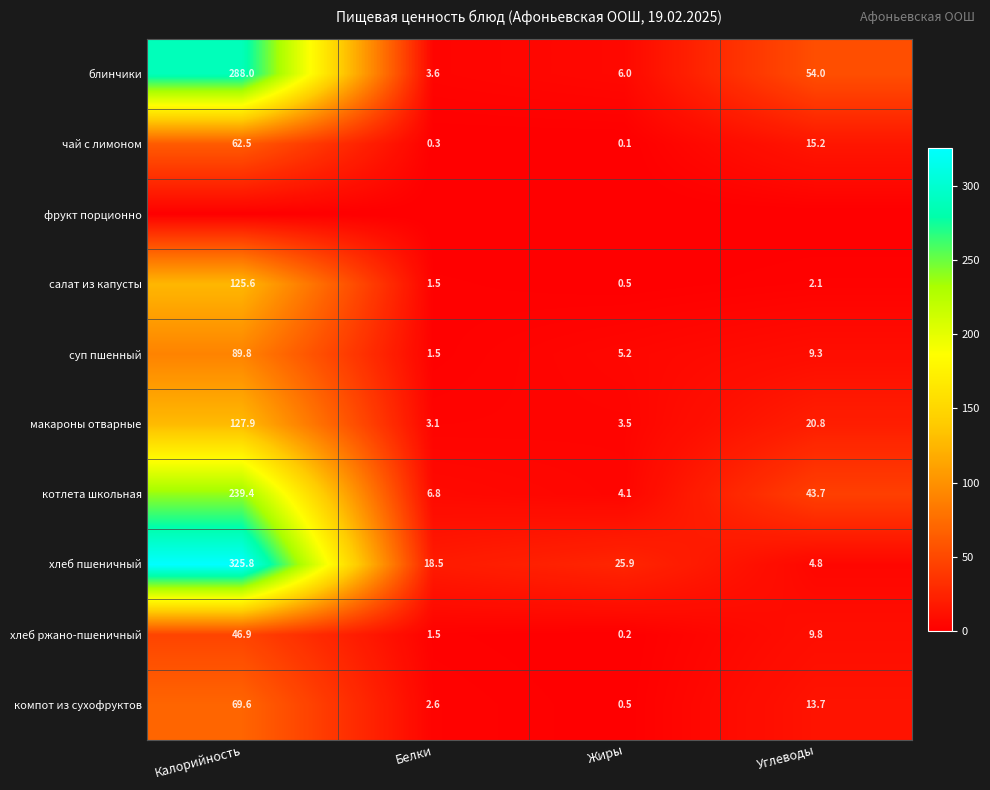

At which label does хлеб пшеничный reach its peak?

Калорийность